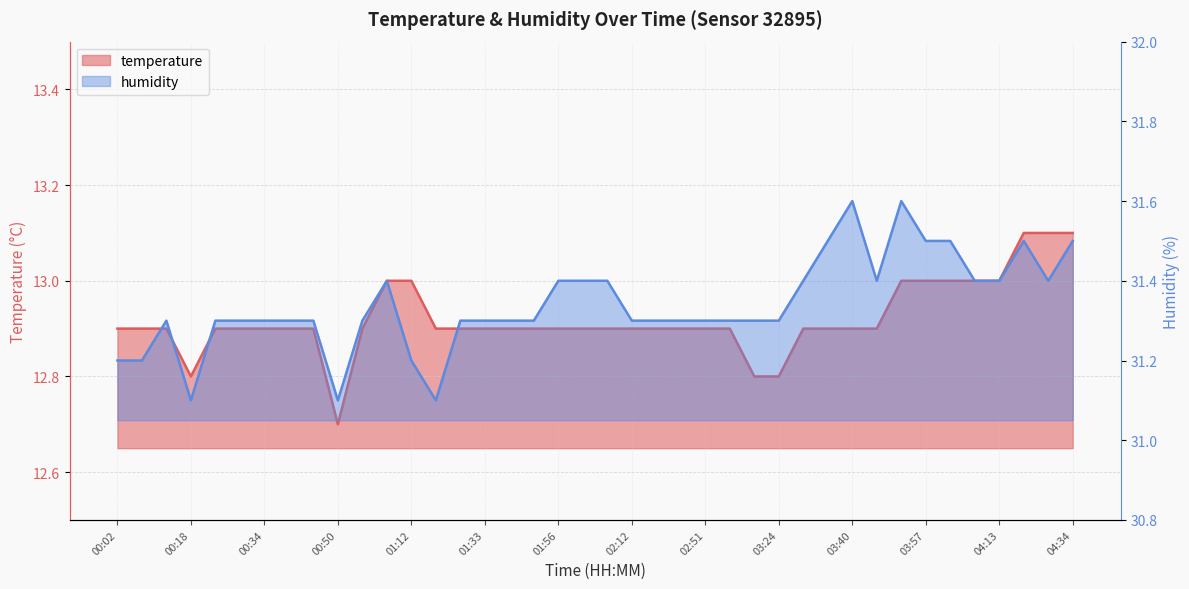

What is the difference between the maximum and minimum values in the temperature series?

0.4